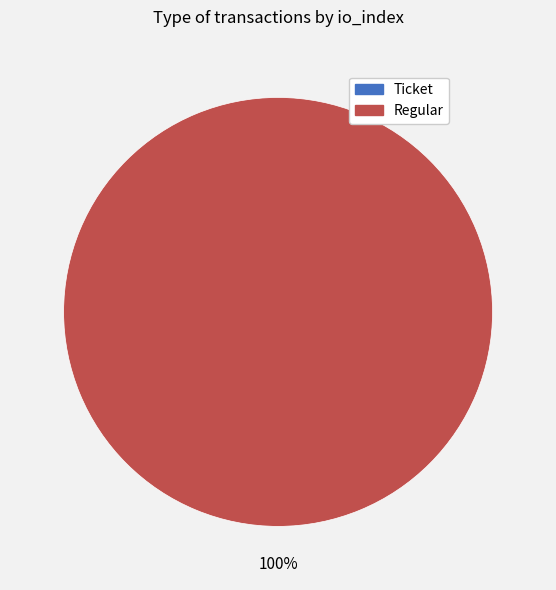

To the nearest percent, what is the difference between the largest and smallest slice percentages?

100%